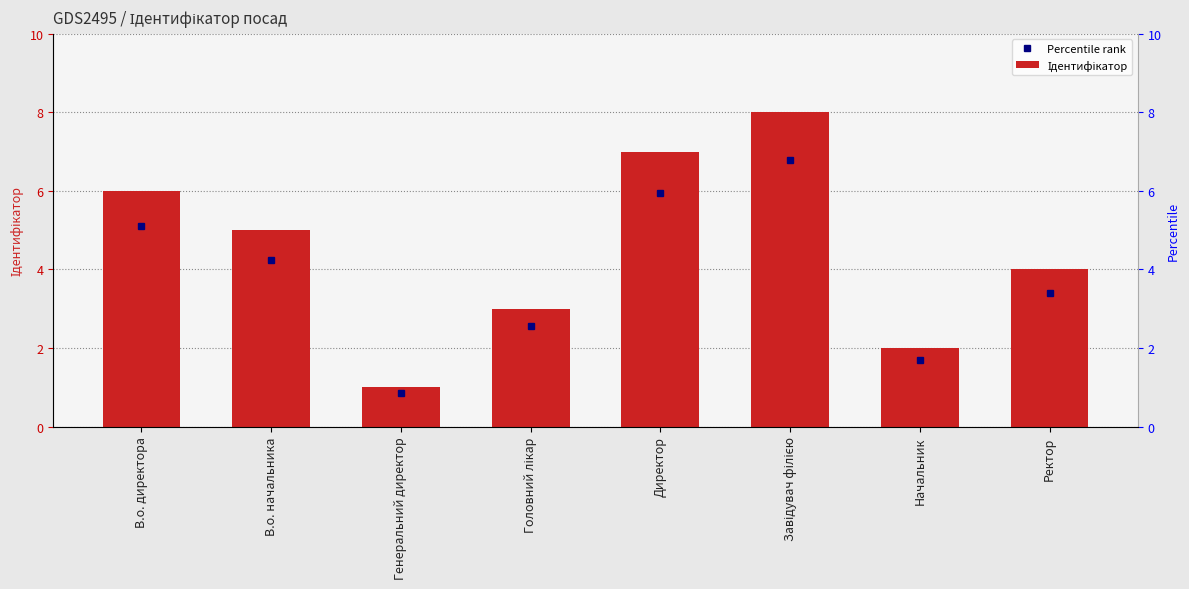

The value at Начальник is 2. True or false?

True